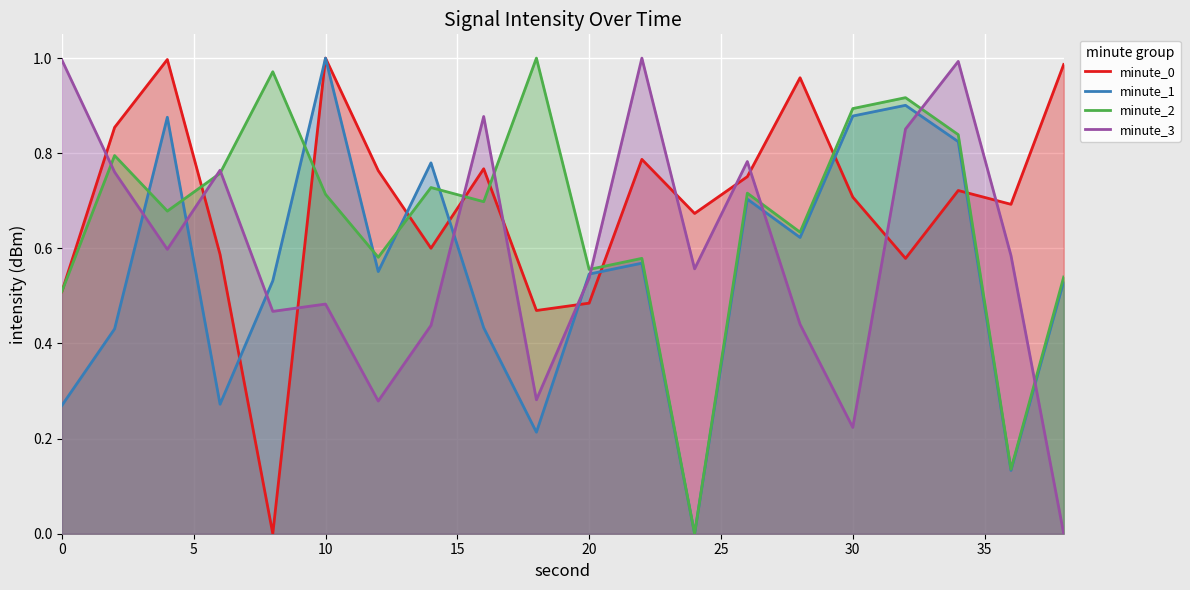

True or false: minute_1 and minute_0 intersect in this chart.

True